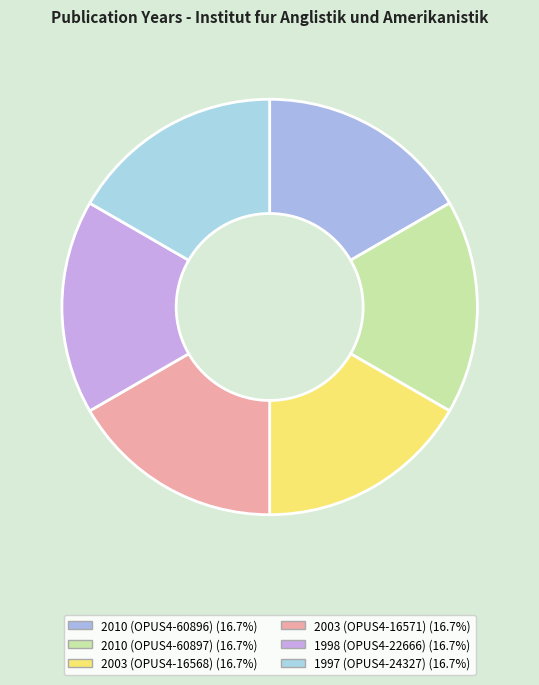

To the nearest percent, what percentage of the pie is 2010 (OPUS4-60896)?

17%